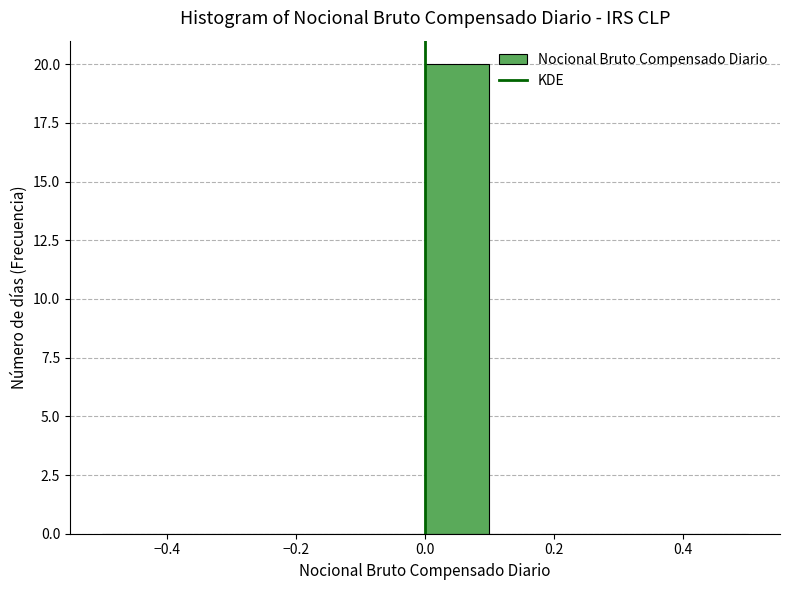

Reading left to right, transcribe this chart: for each bar, give the range it covers on the x-axis and its height. The values are not printed on the chart, so give them approximately, as read against the axis.

-0.5 to -0.4: 0
-0.4 to -0.3: 0
-0.3 to -0.2: 0
-0.2 to -0.1: 0
-0.1 to 0.0: 0
0.0 to 0.1: 20
0.1 to 0.2: 0
0.2 to 0.3: 0
0.3 to 0.4: 0
0.4 to 0.5: 0